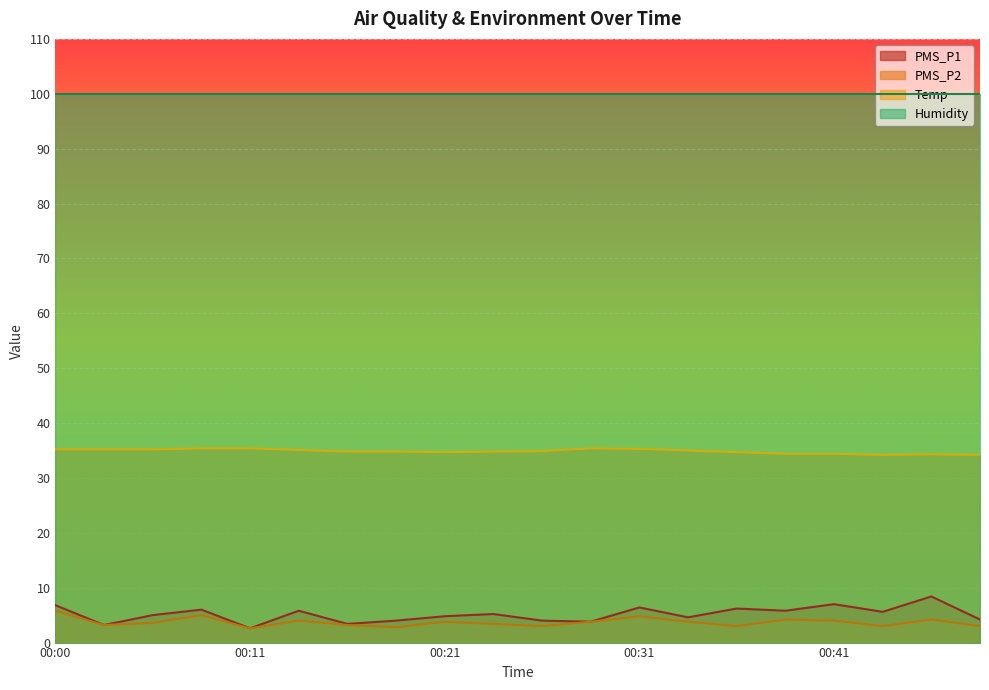

True or false: Temp has a value of 35.2 at 00:00.

True